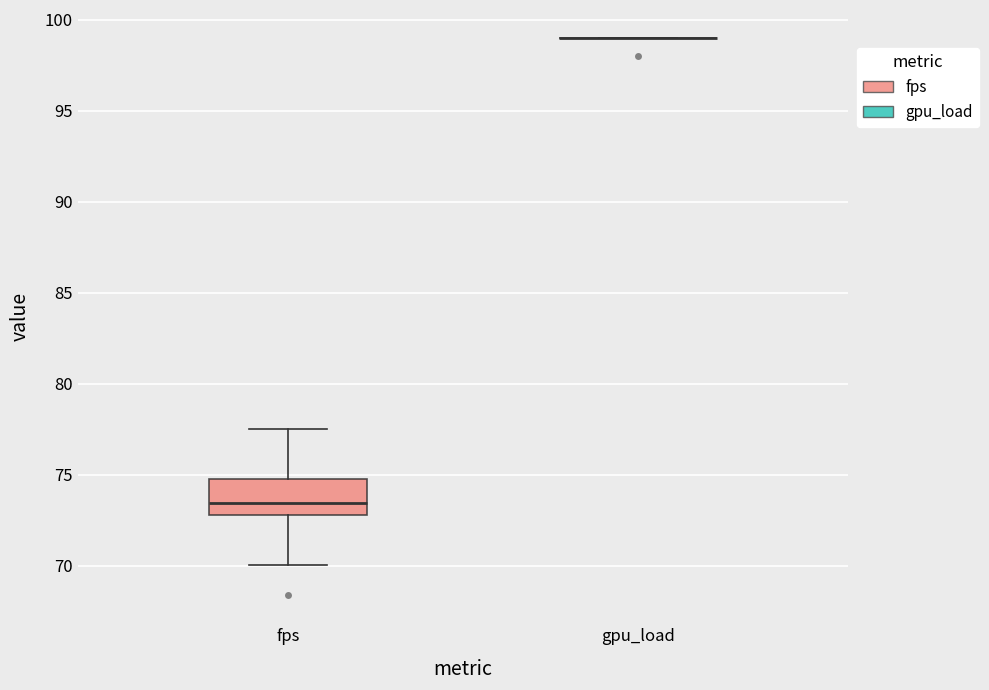

Where does the upper whisker of the box for fps end on the y-axis? The values are not printed on the chart, so give them approximately, as read against the axis.

77.5